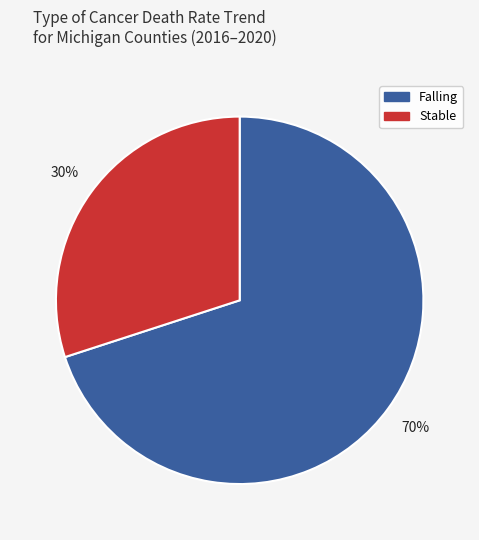

To the nearest percent, what is the average slice percentage?

50%